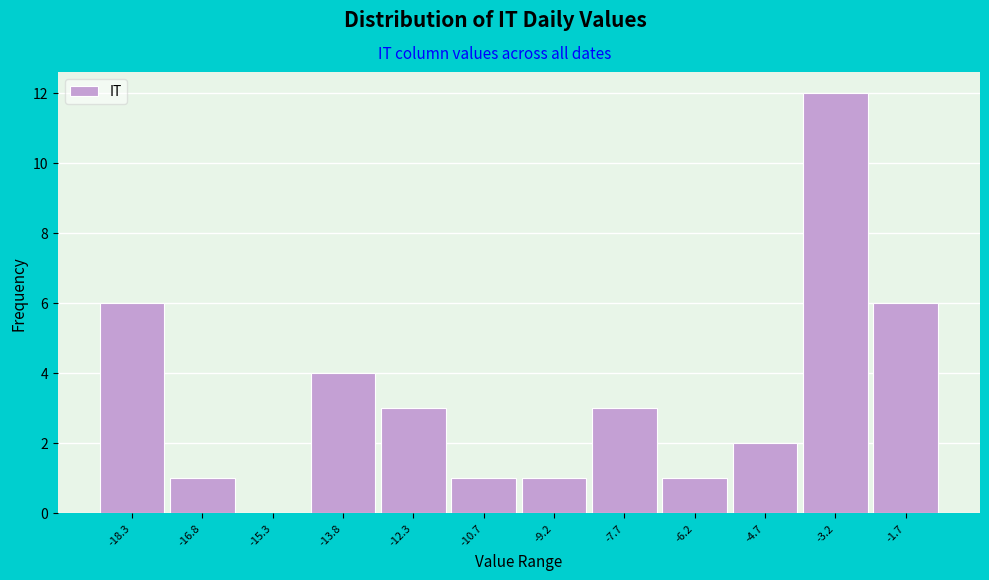

Reading right to left, transcribe all the data shown in this chart.

-1.7=6	-3.2=12	-4.7=2	-6.2=1	-7.7=3	-9.2=1	-10.7=1	-12.3=3	-13.8=4	-15.3=0	-16.8=1	-18.3=6